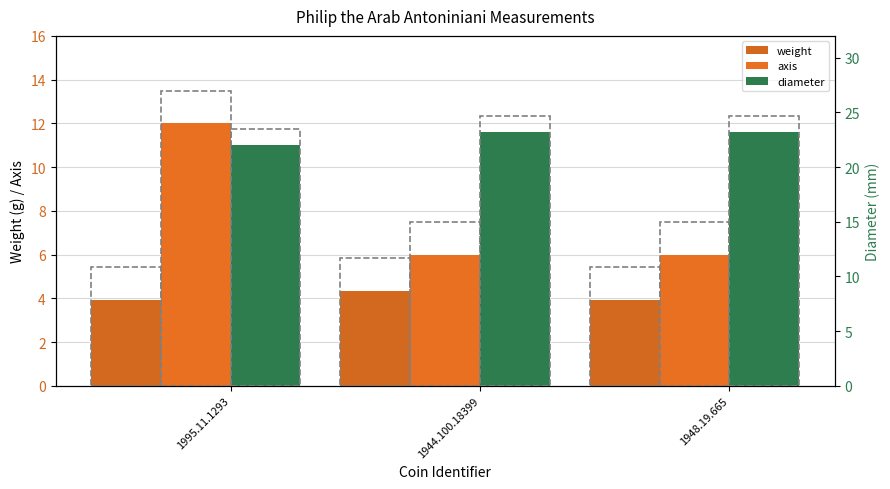

What is the sum of all diameter values?

68.4